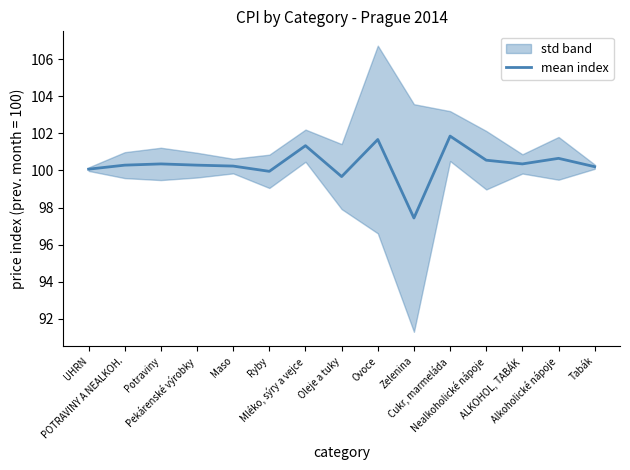

What position from the right is Potraviny?

13